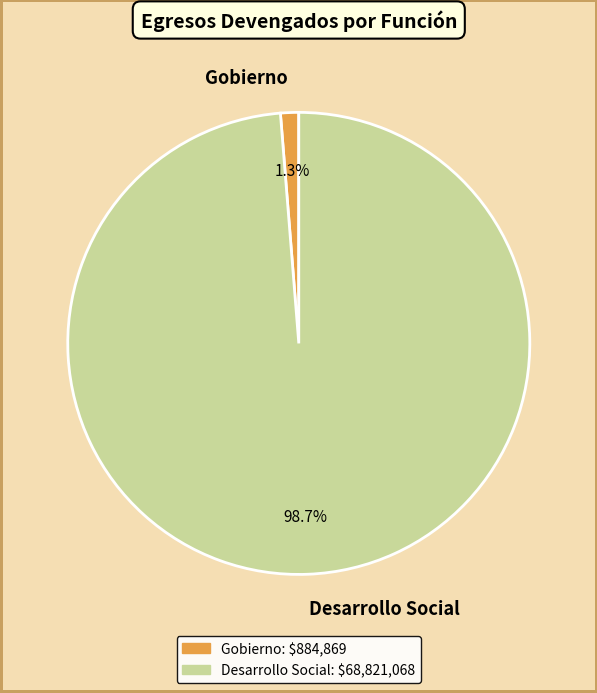

Does any single category account for the majority?

Yes